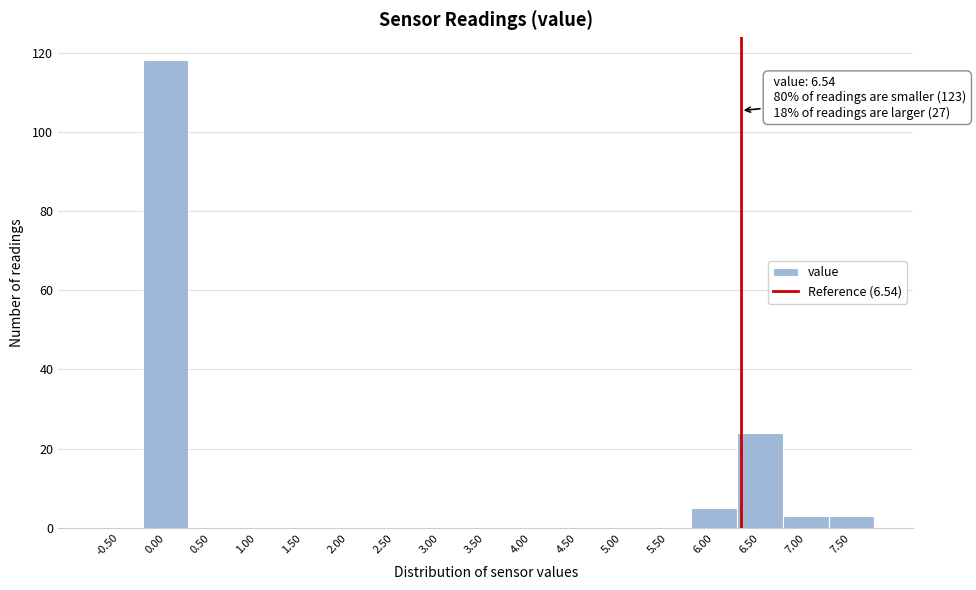

Reading right to left, list all the values displayed in this chart.

7.50=3	7.00=3	6.50=24	6.00=5	5.50=0	5.00=0	4.50=0	4.00=0	3.50=0	3.00=0	2.50=0	2.00=0	1.50=0	1.00=0	0.50=0	0.00=118	-0.50=0